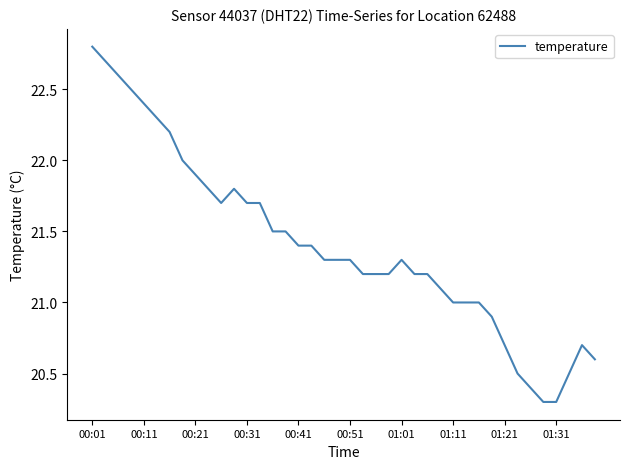

What is the maximum value shown in the chart?

22.8